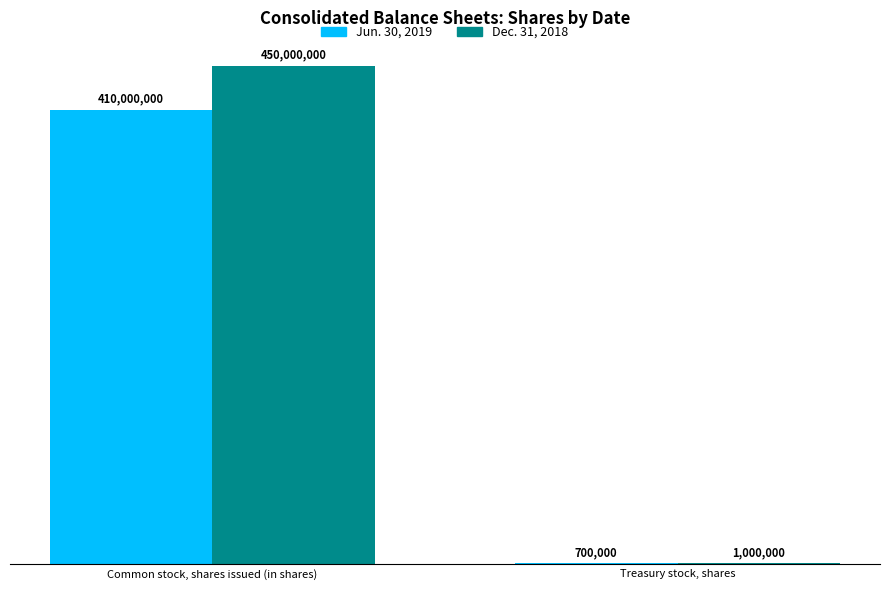

List the series in order of their overall mean, highest first.

Dec. 31, 2018, Jun. 30, 2019